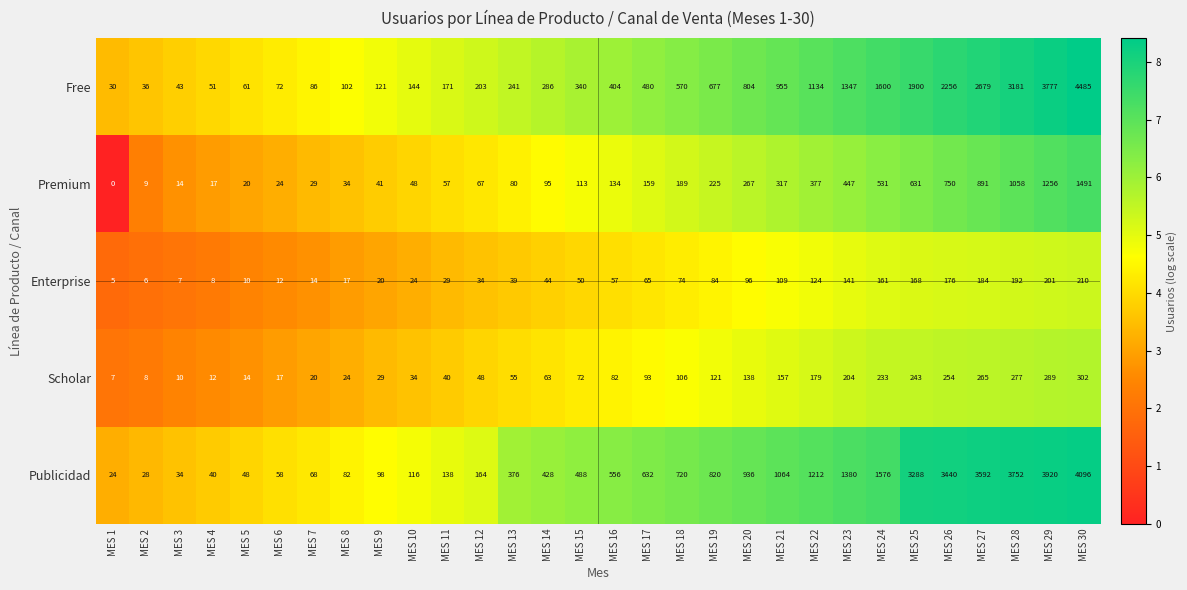

What is the difference between the highest and lowest values at MES 9?

101